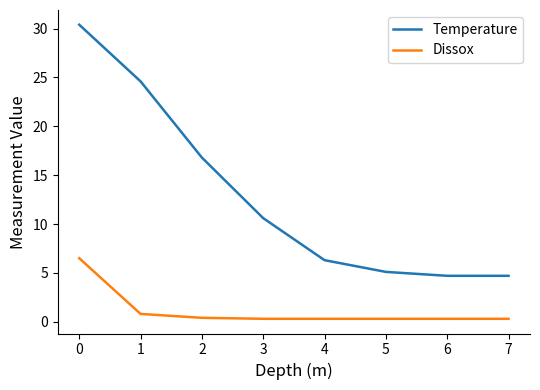

Rank the series by their average value, from highest to lowest.

Temperature, Dissox